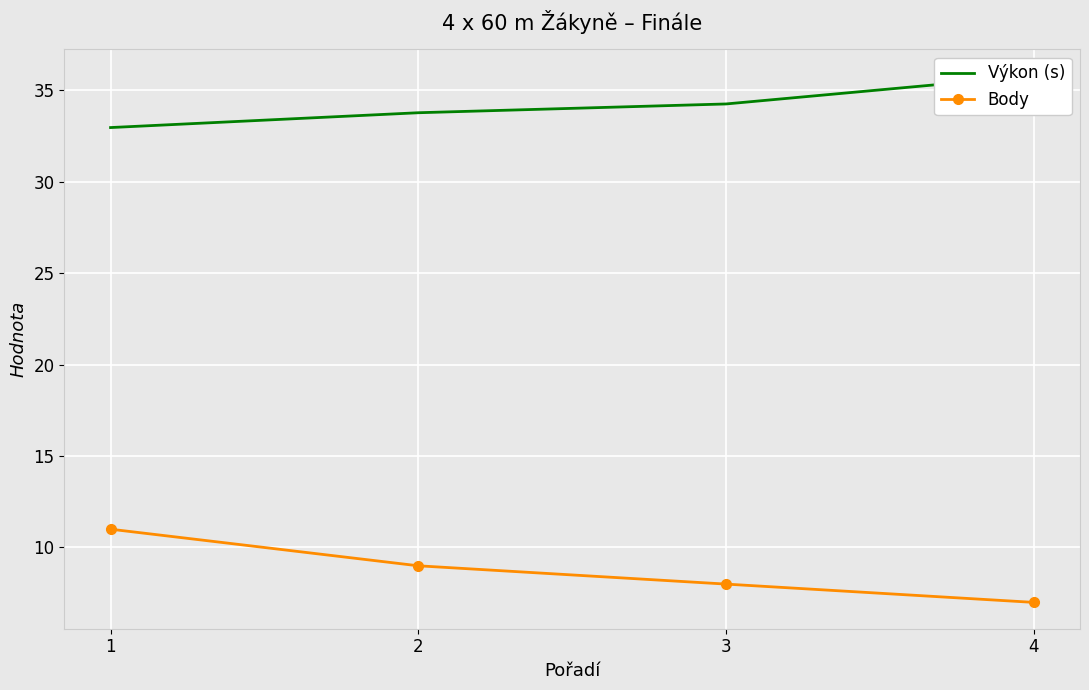

How many data points in Body are less than 9?

2